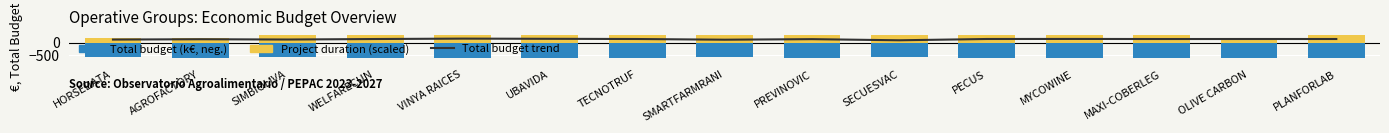

Is it true that Total budget trend equals 149.1 at PLANFORLAB?

True